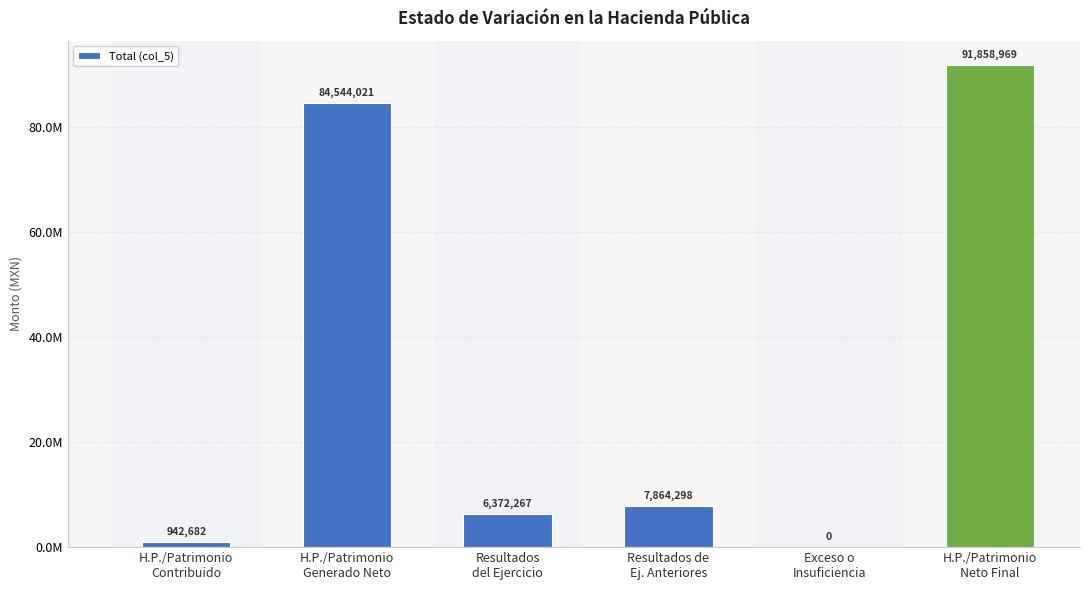

The chart shows a value of 84544021.2 at H.P./Patrimonio
Generado Neto. True or false?

True